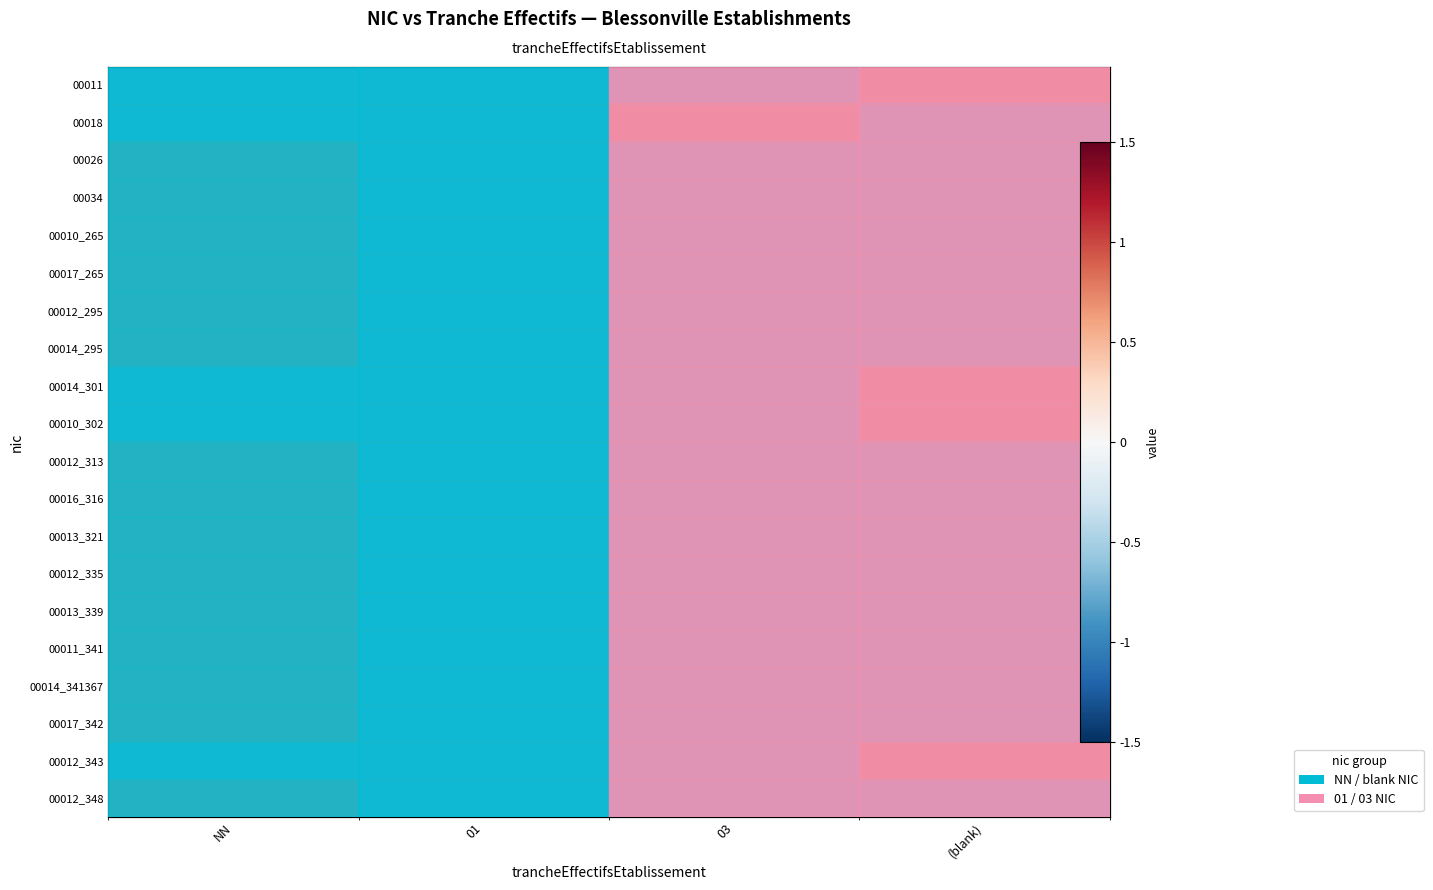

The 00017_342 series shows -0.8 at 01. True or false?

True